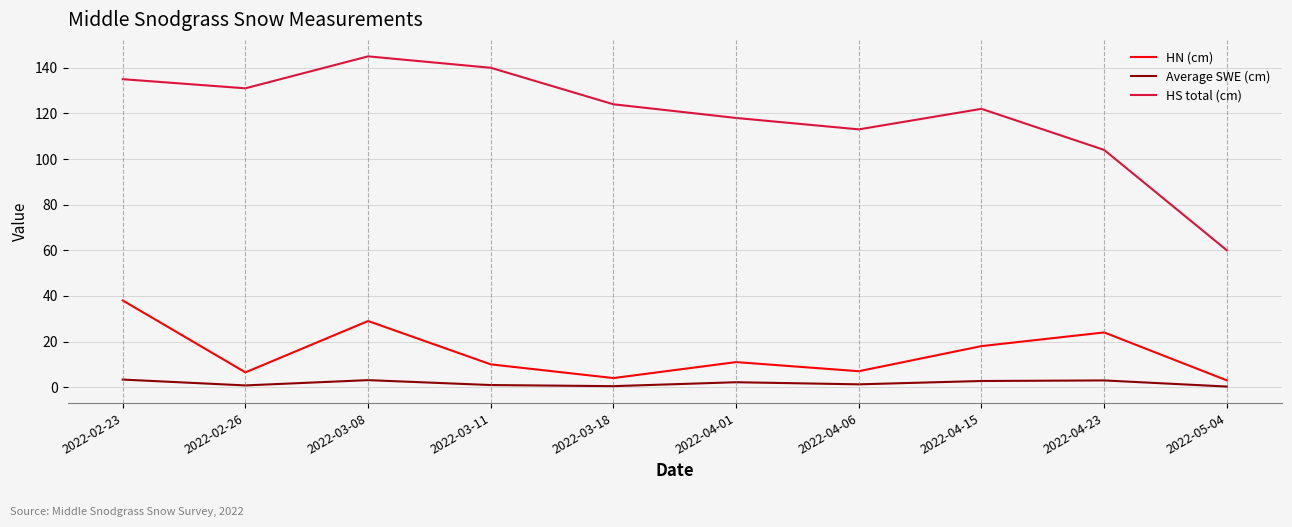

At which label does Average SWE (cm) first exceed 2?

2022-02-23